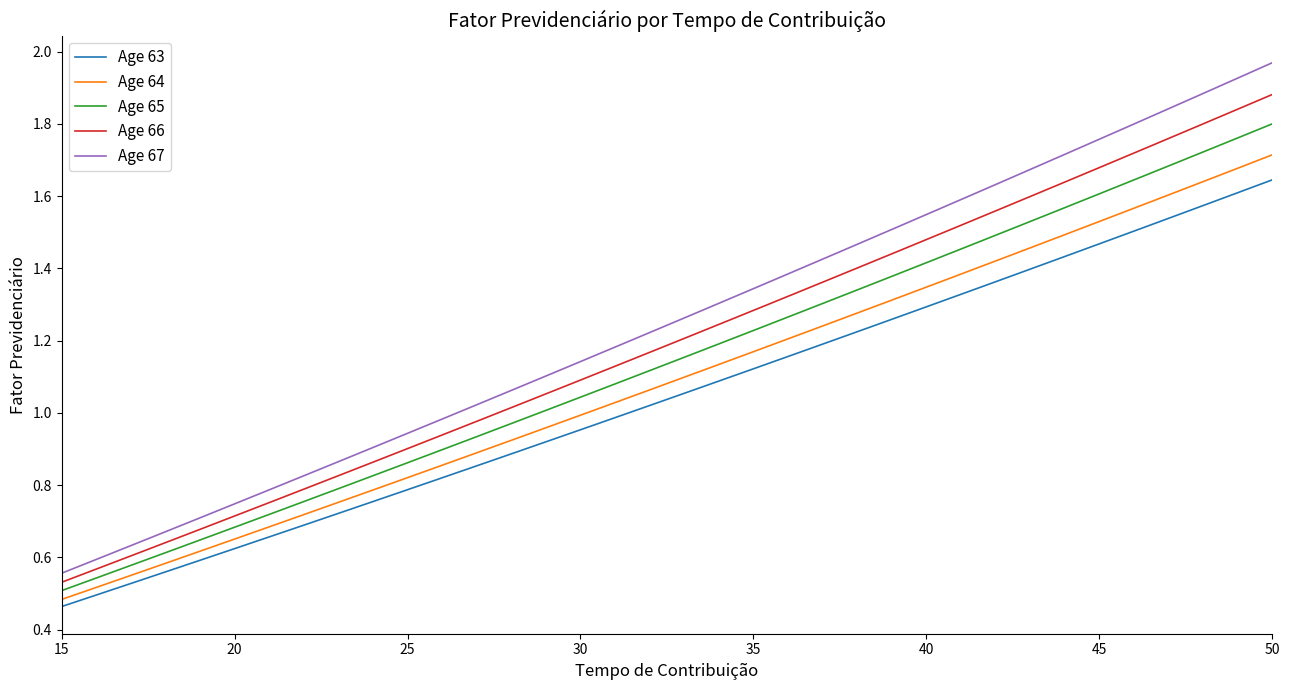

True or false: Age 67 has more than 2 points higher than both neighbors.

False